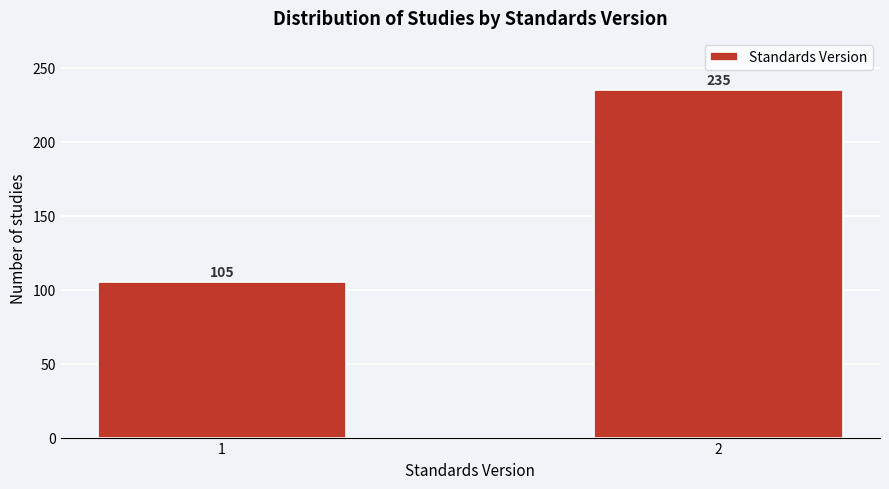

Reading right to left, extract all data points from this chart.

2=235	1=105